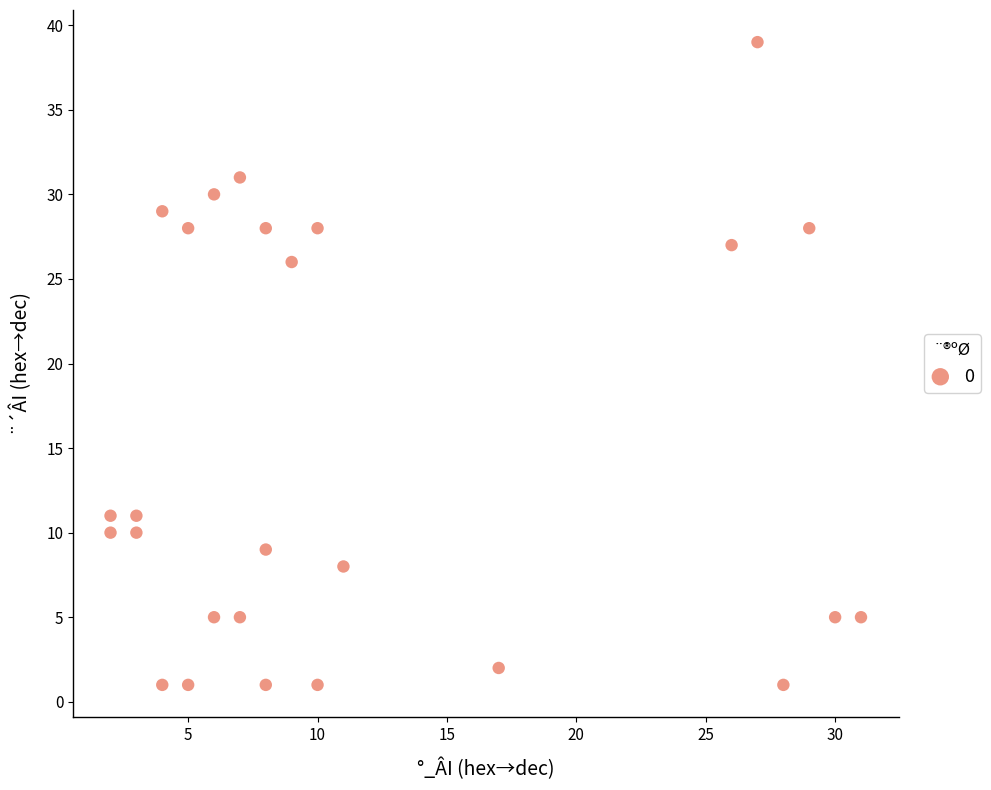

What Y value in the scatter plot is closest to 20?

26